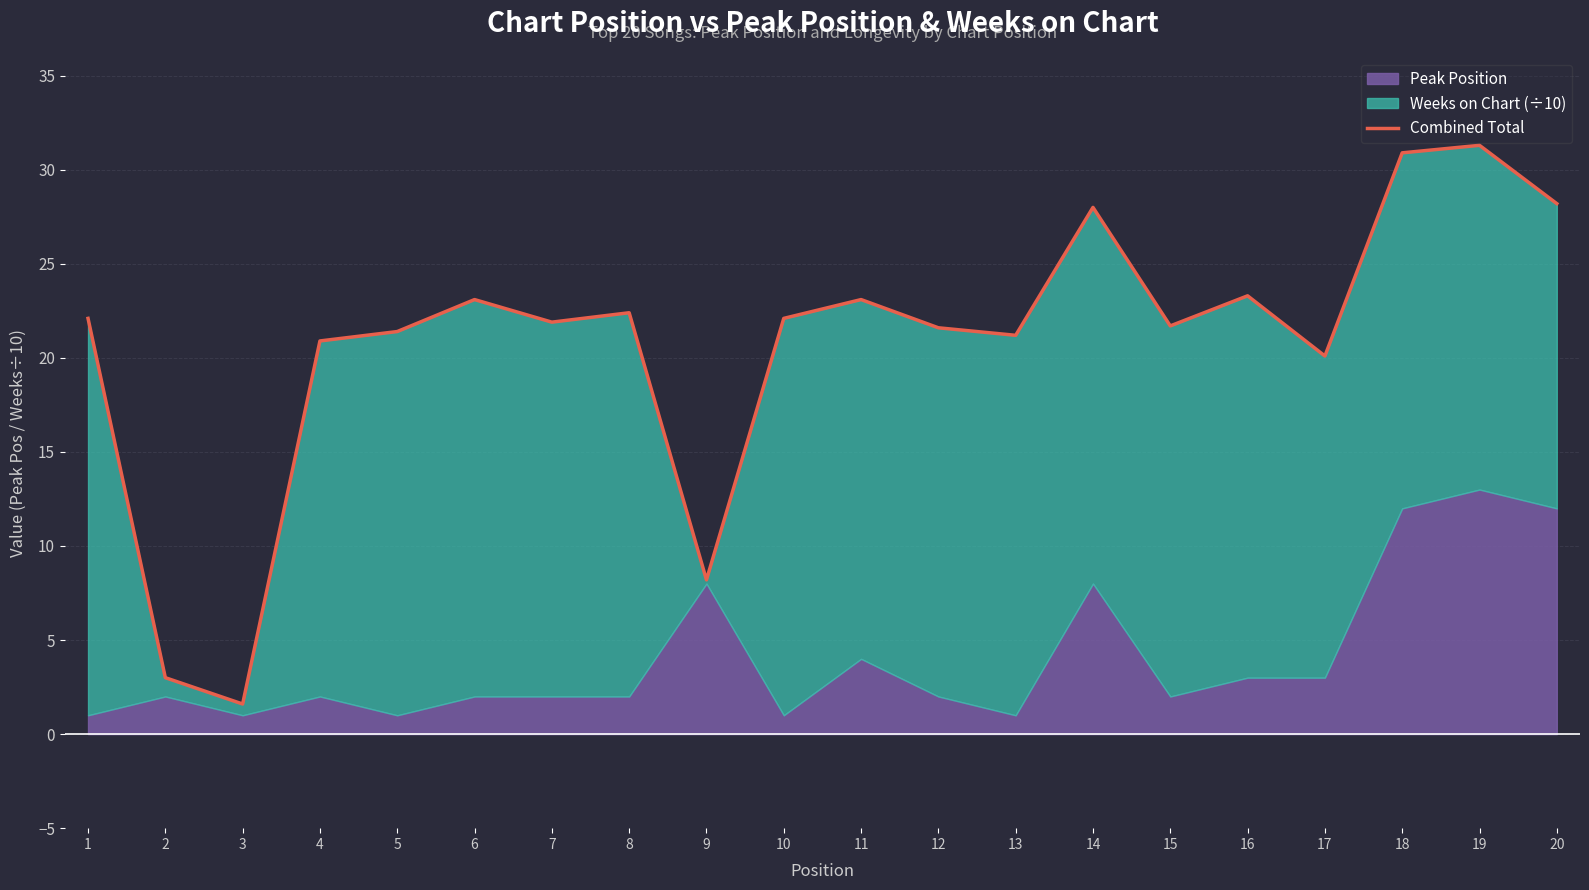

Is it true that the value at 13 is 29.7?

False